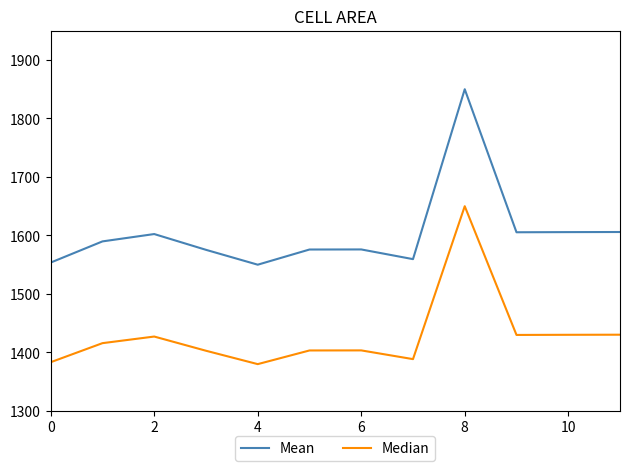

What is the difference between the second highest and minimum values in the Mean series?

55.9